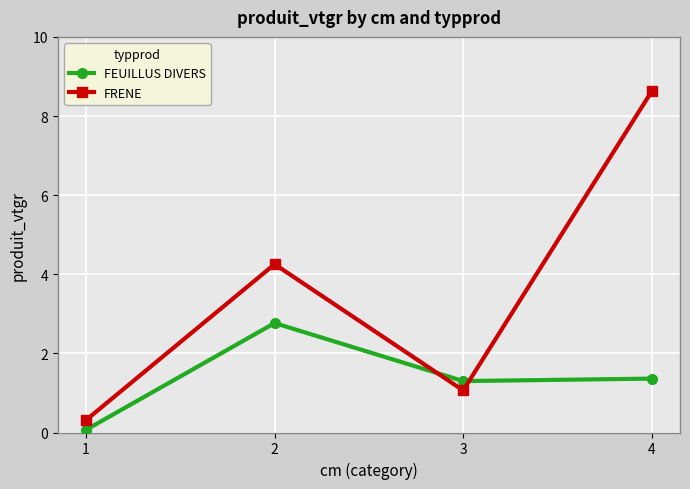

Which series has the largest range (max minus min)?

FRENE